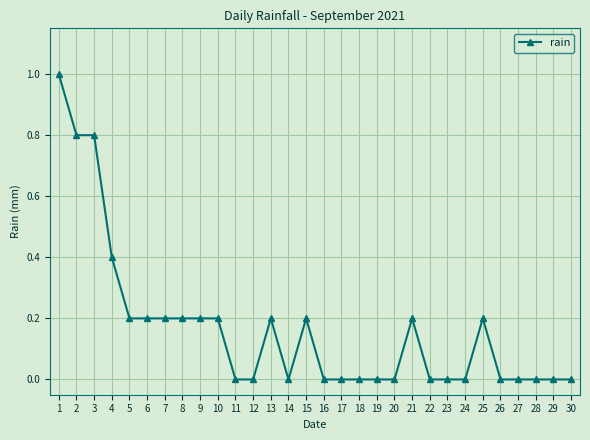

Count the values in the range 0 to 1.

30